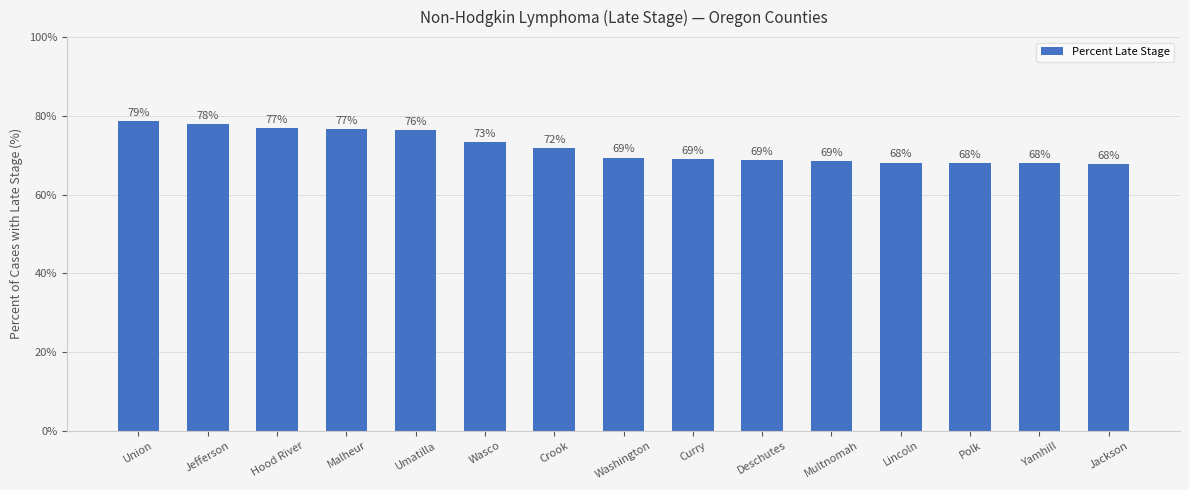

At which label is the value closest to 73?

Wasco